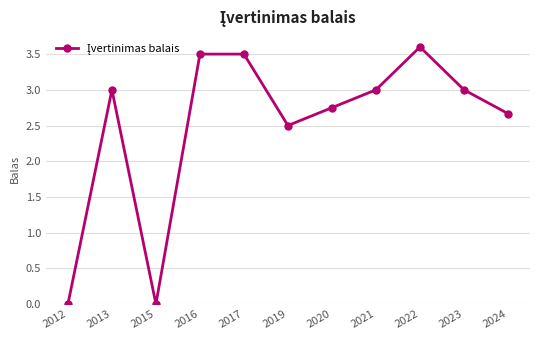

What is the approximate value at 2017?

3.5